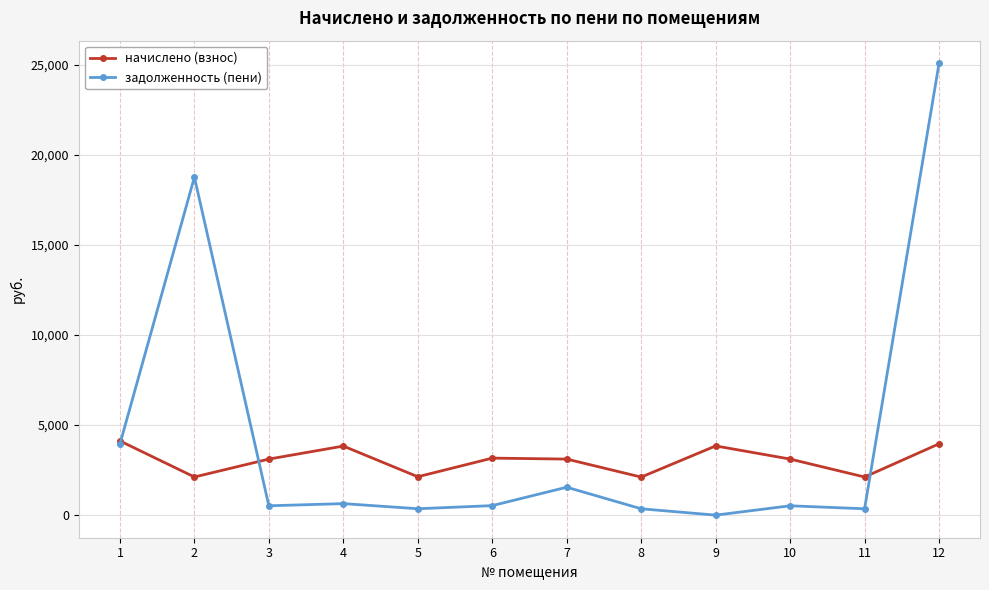

What is the maximum value for начислено (взнос)?

4118.3